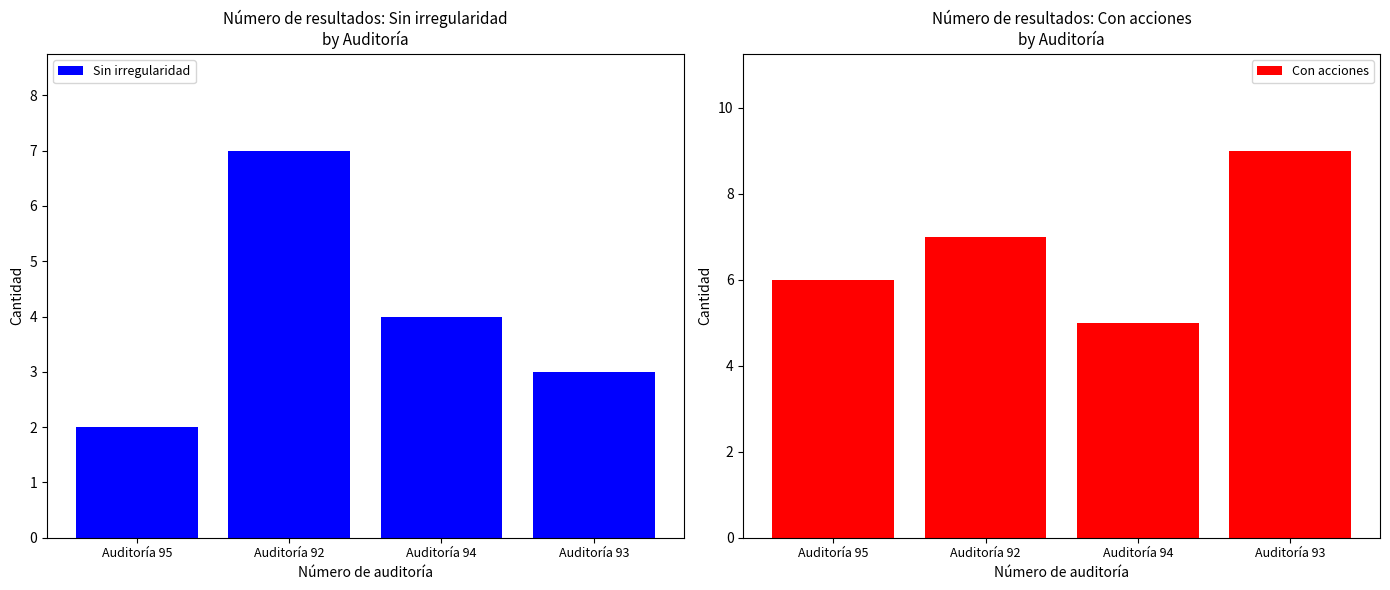

What is the total value across all series at Auditoría 95?

8